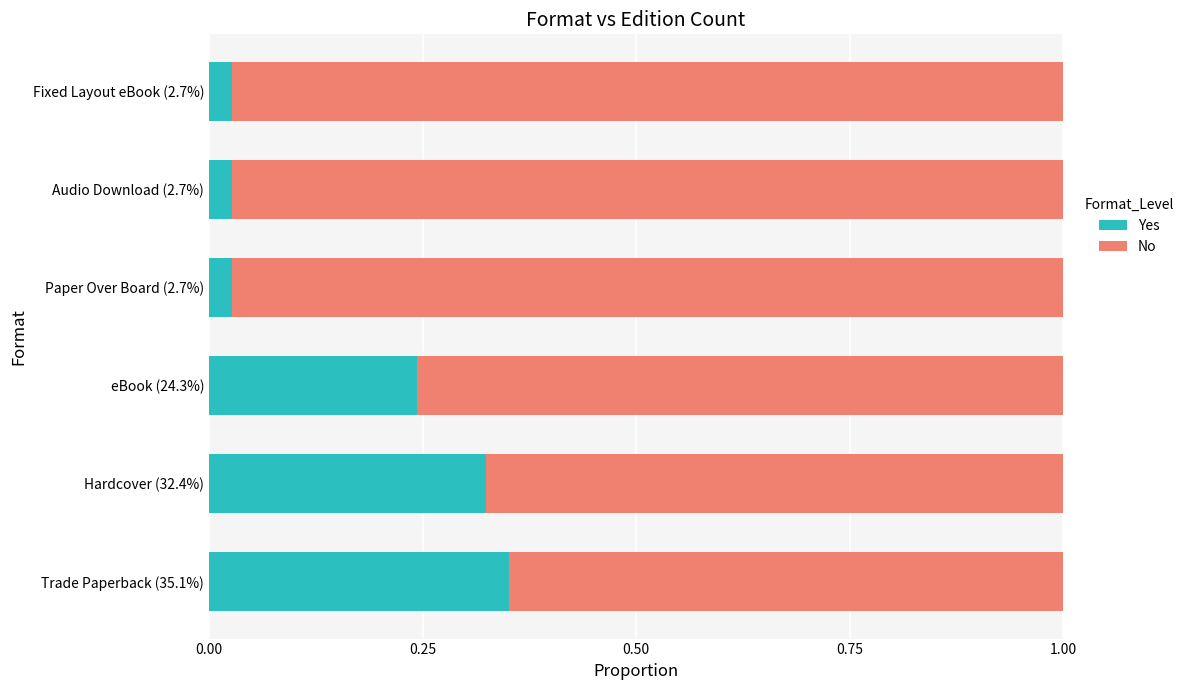

Which category has the highest value in the Yes series?

Trade Paperback (35.1%)